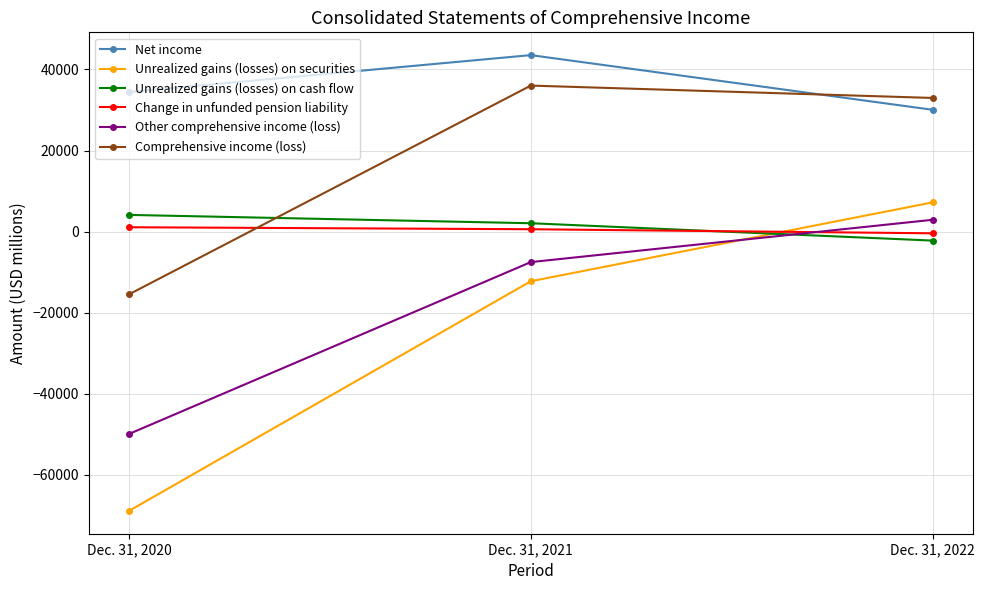

The value of Unrealized gains (losses) on securities at Dec. 31, 2021 is -7209. True or false?

False